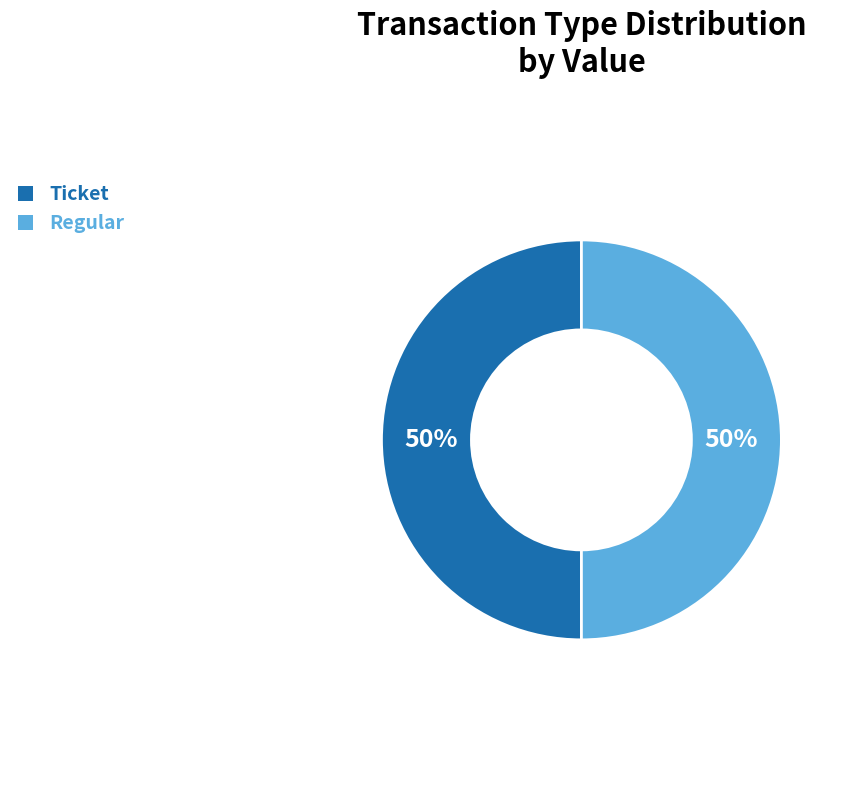

To the nearest percent, what is the difference between the Ticket and Regular slice percentages?

0%